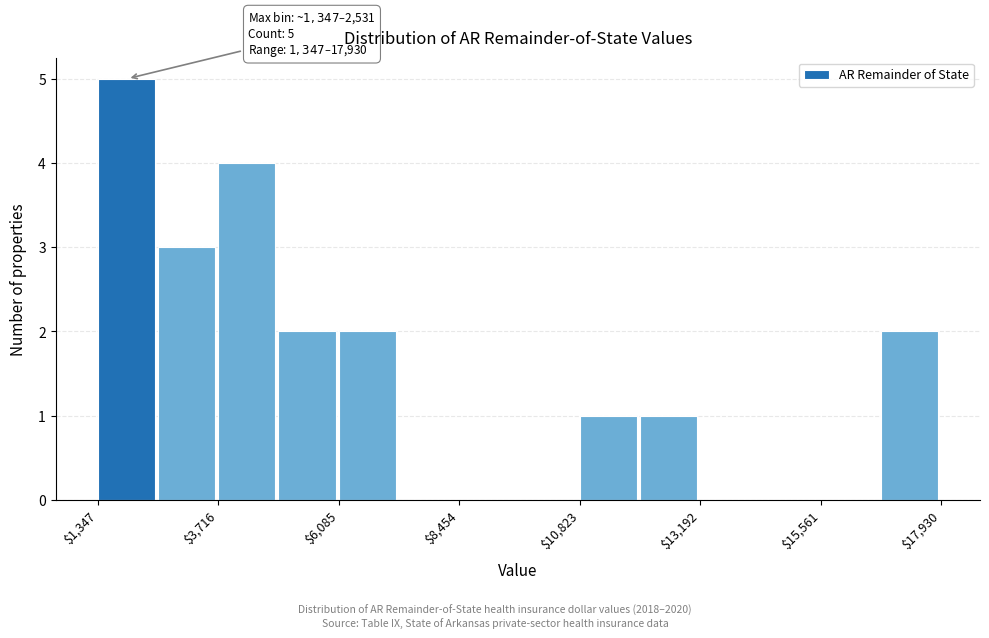

Around what value on the x-axis is the tallest bar? Give the approximate position of its centre, as read against the axis.

2000